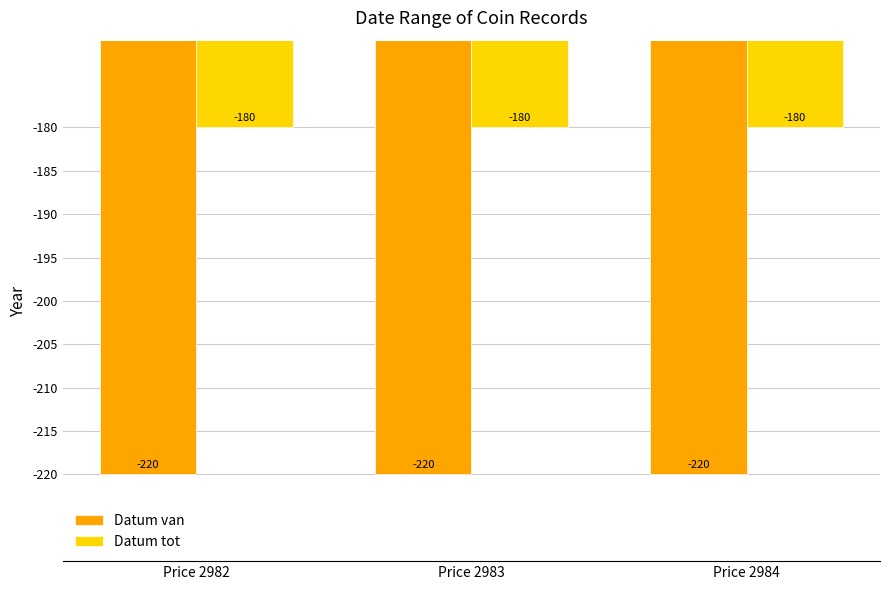

The Datum tot series shows -91 at Price 2984. True or false?

False